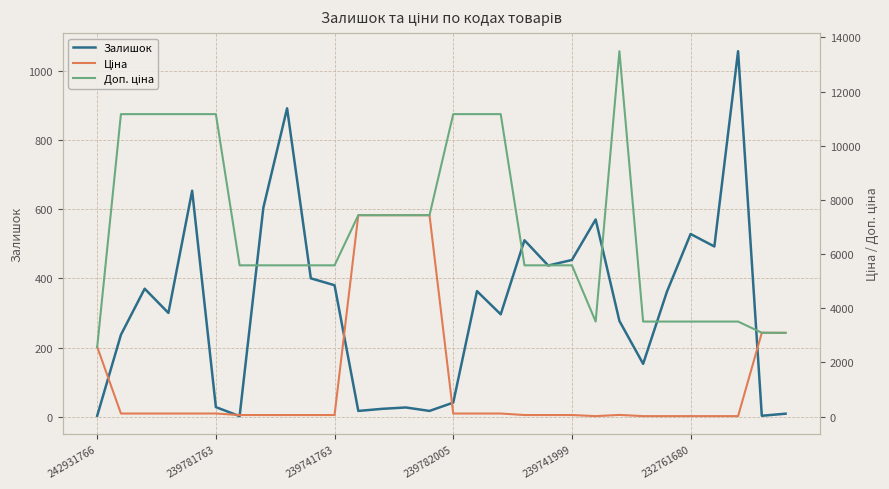

Which series has the largest range (max minus min)?

Доп. ціна